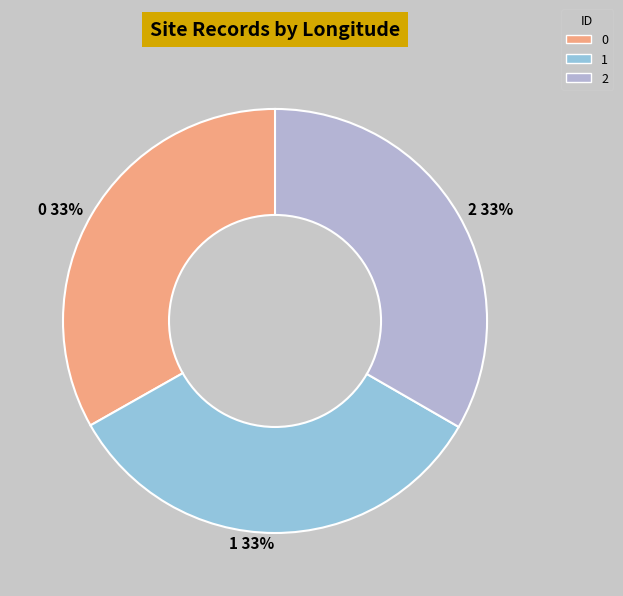

Does 1 account for over 50% of the chart?

No